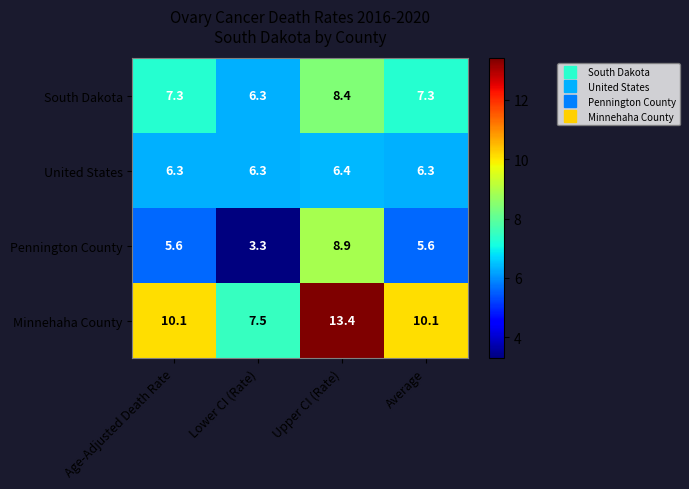

What is the maximum value shown in the chart?

13.4